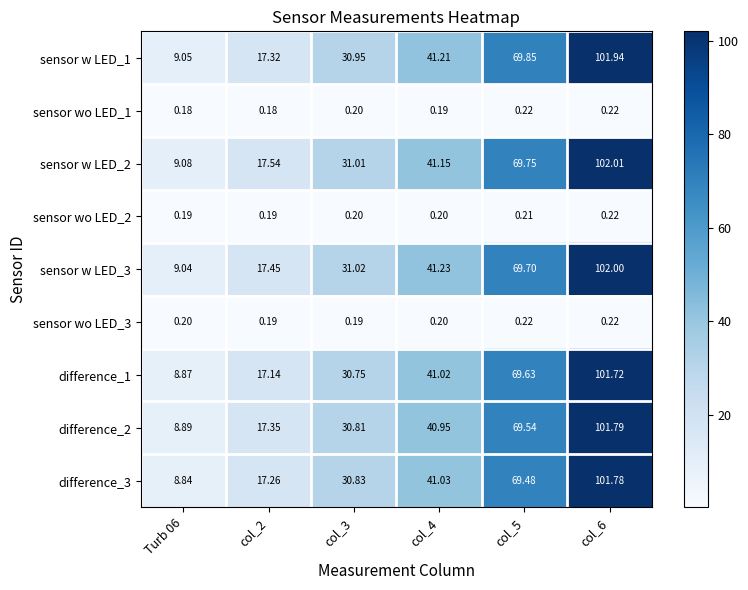

Is the value of sensor w LED_2 at col_4 greater than the value of sensor wo LED_1 at col_5?

Yes